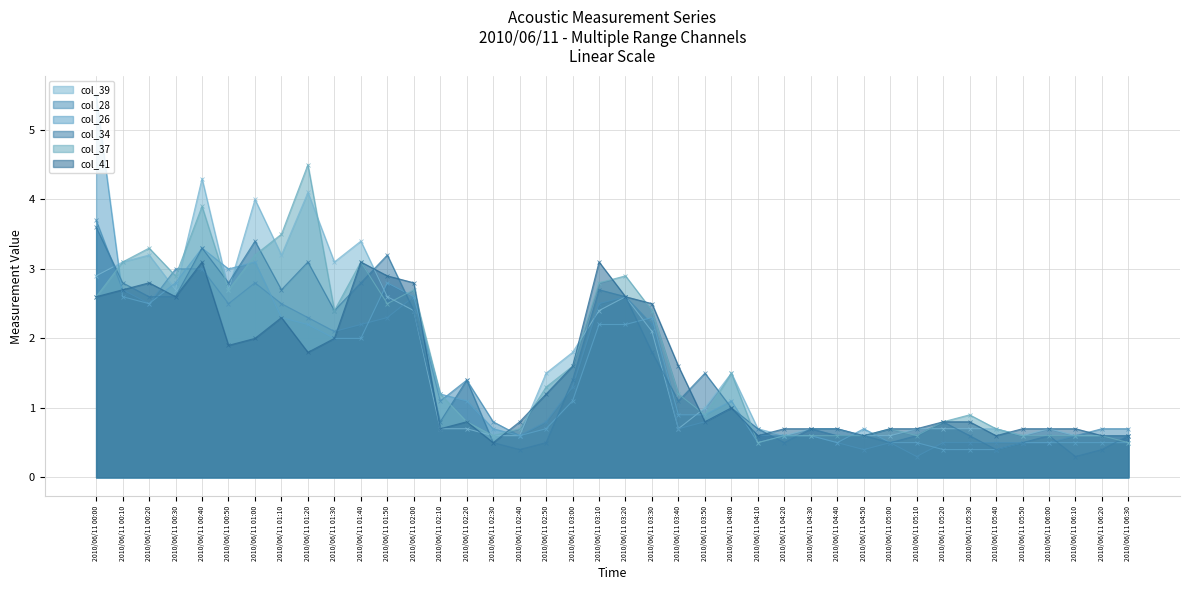

Is the value of col_37 at 2010/06/11 03:20 greater than the value of col_41 at 2010/06/11 06:20?

Yes